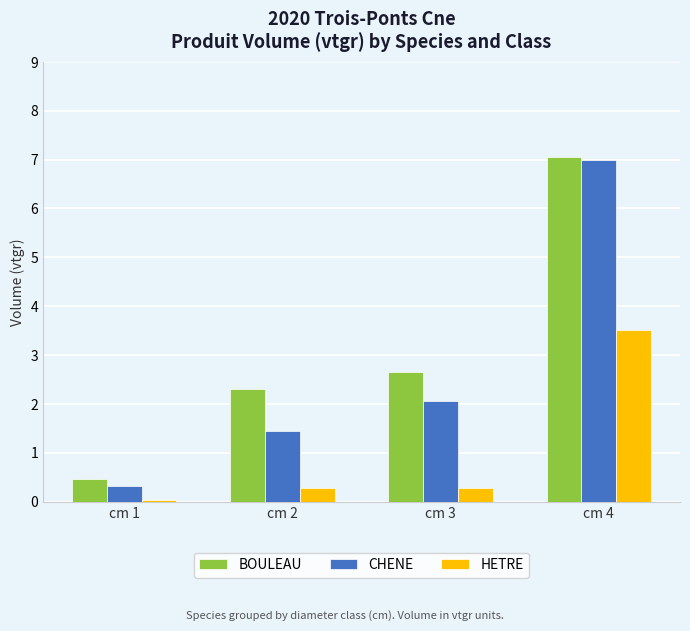

At which category is the sum across all series the highest?

cm 4